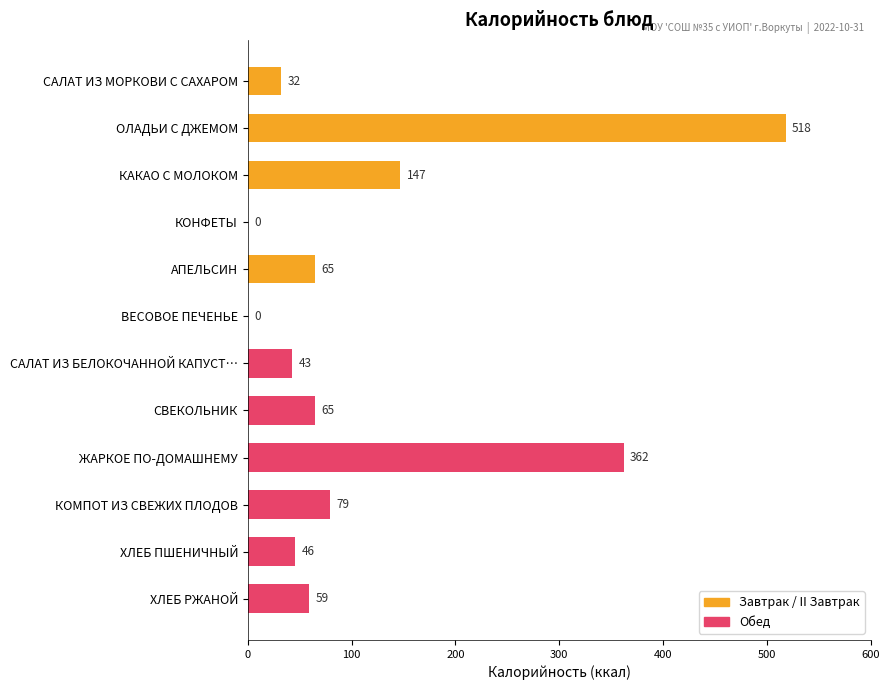

Which has a higher value, ВЕСОВОЕ ПЕЧЕНЬЕ or КОМПОТ ИЗ СВЕЖИХ ПЛОДОВ?

КОМПОТ ИЗ СВЕЖИХ ПЛОДОВ